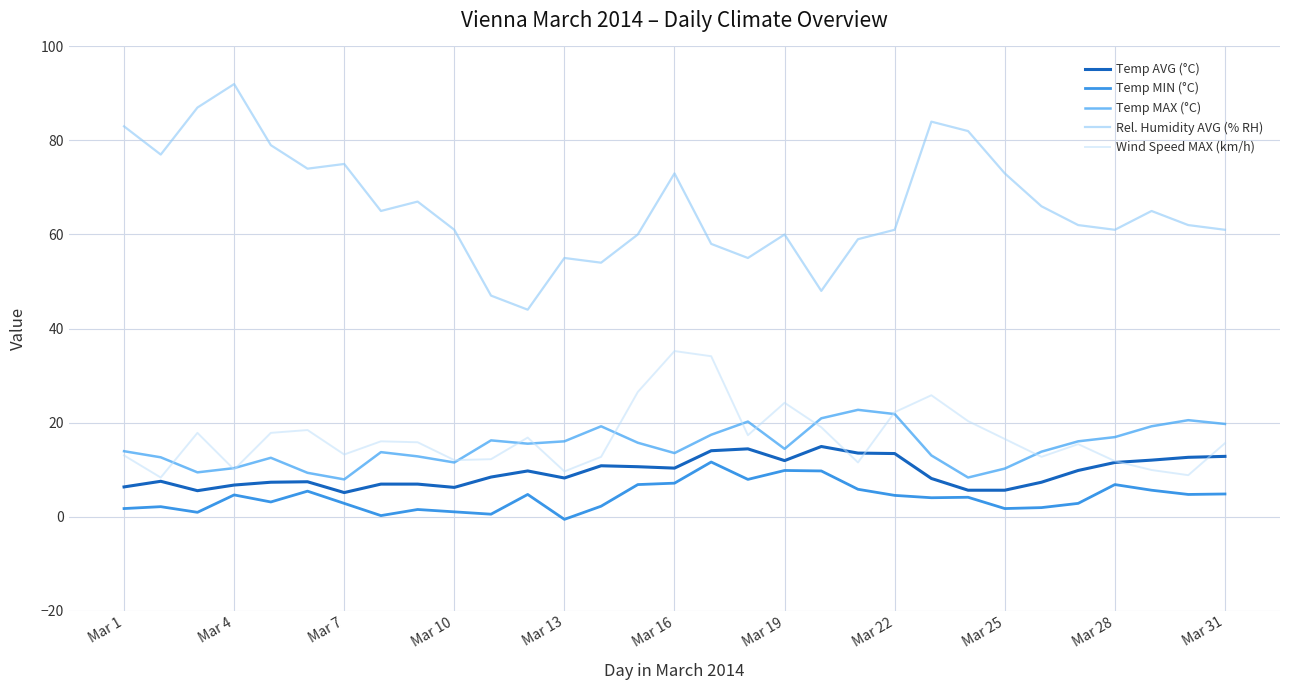

What is the maximum value shown in the chart?

92.0